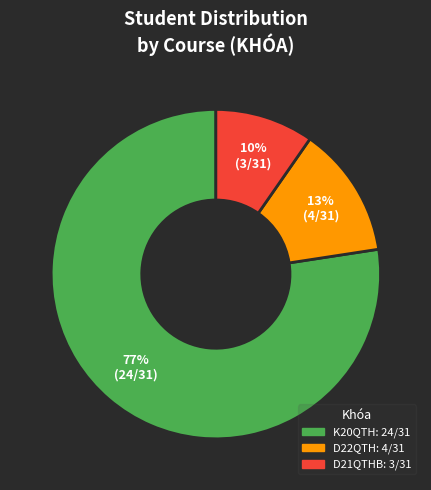

To the nearest percent, what is the average slice percentage?

33%